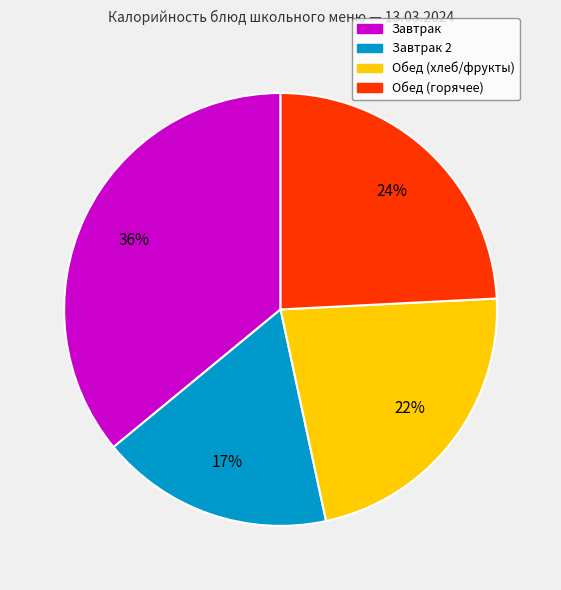

True or false: Завтрак 2 accounts for 11% of the total.

False